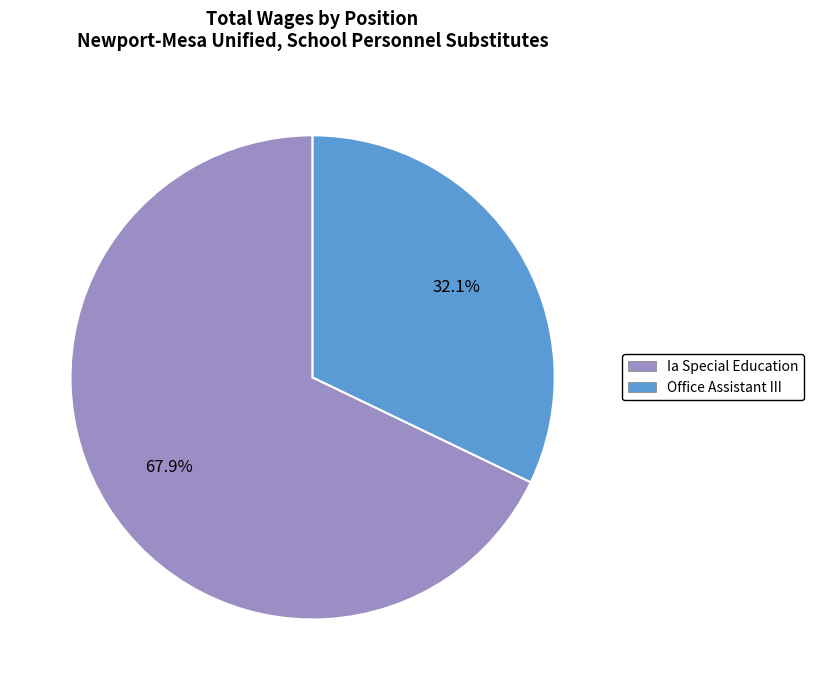

To the nearest percent, what is the difference between the Office Assistant III and Ia Special Education slice percentages?

36%